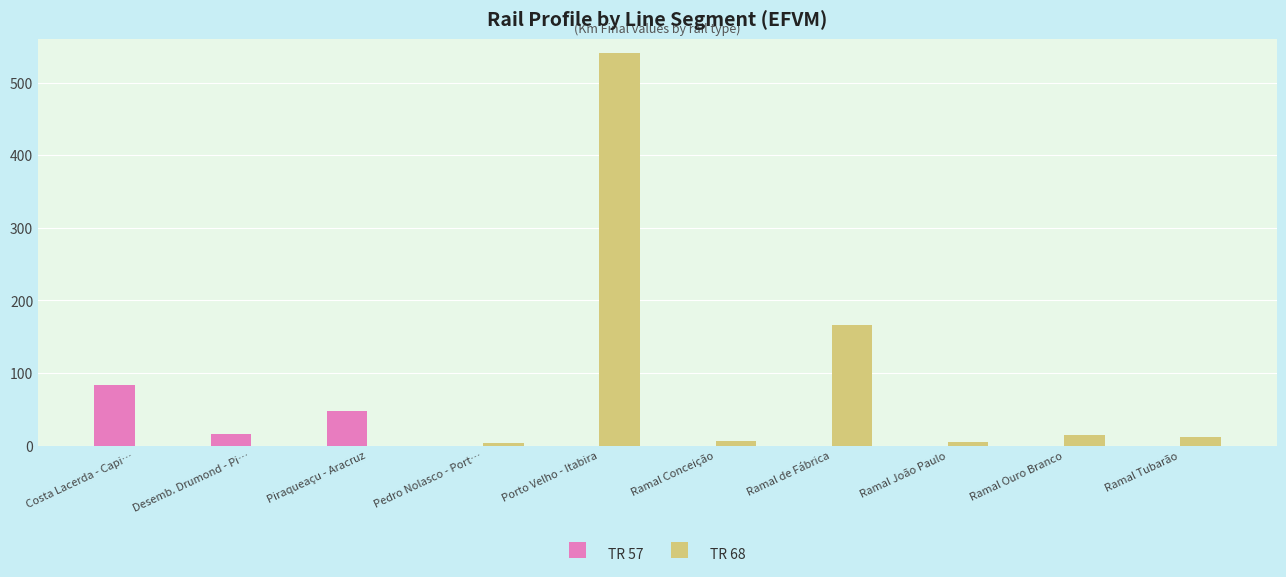

What is the sum of the TR 68 values at Pedro Nolasco - Port… and Ramal João Paulo?

7.2